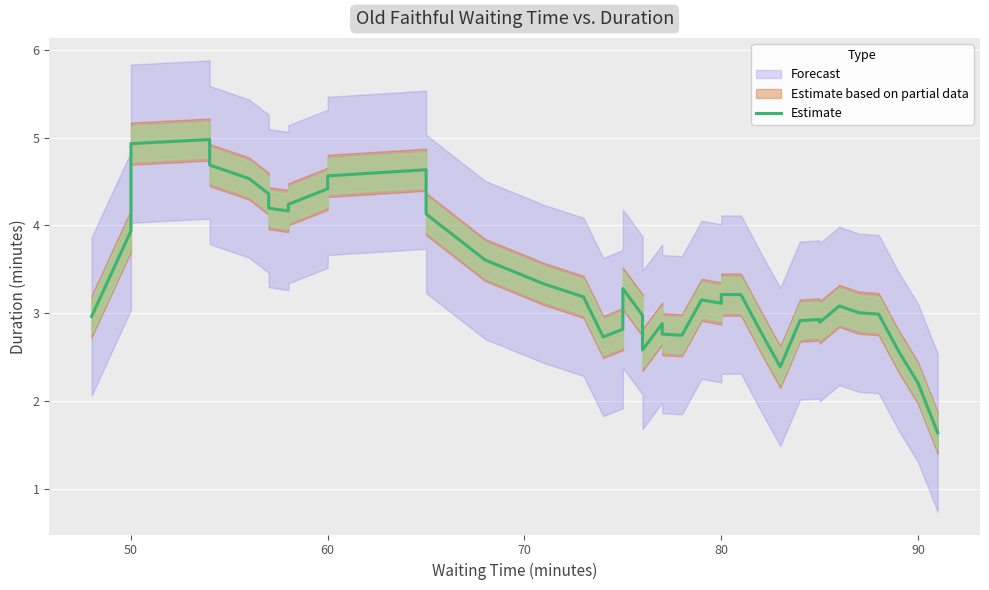

What is the average value?

3.4